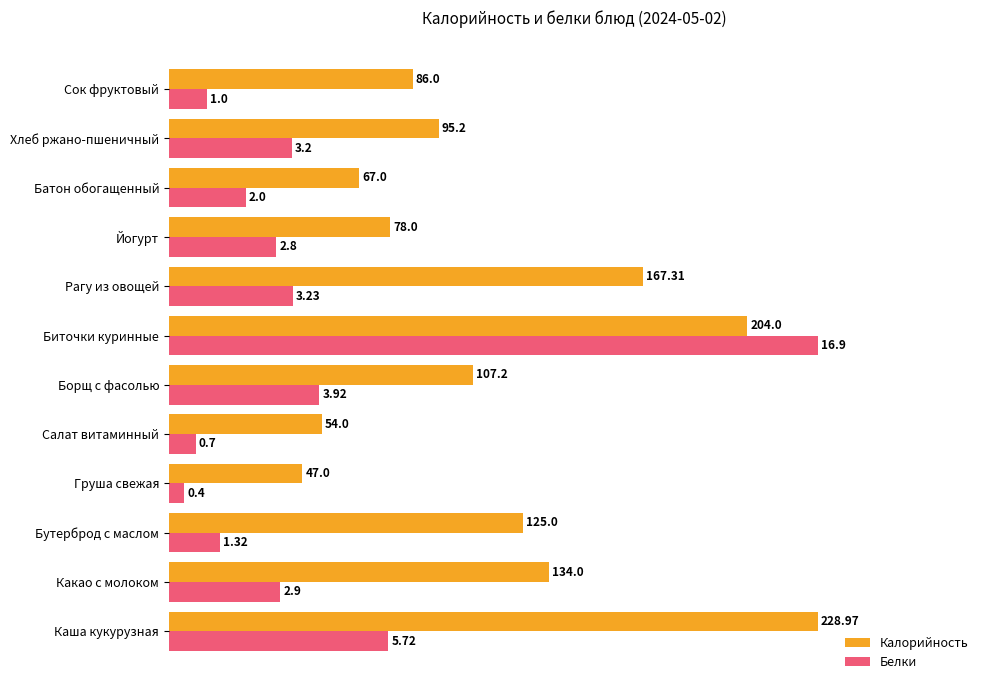

What are all the series names shown in the legend?

Калорийность, Белки